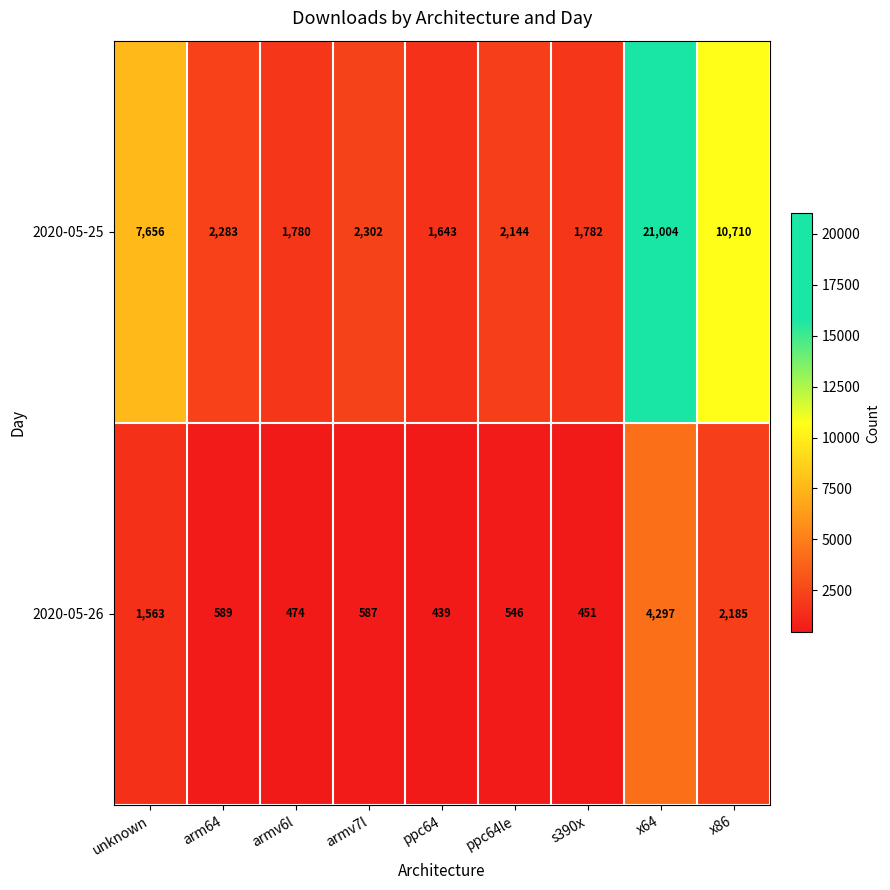

At how many categories does at least one series exceed 19096?

1